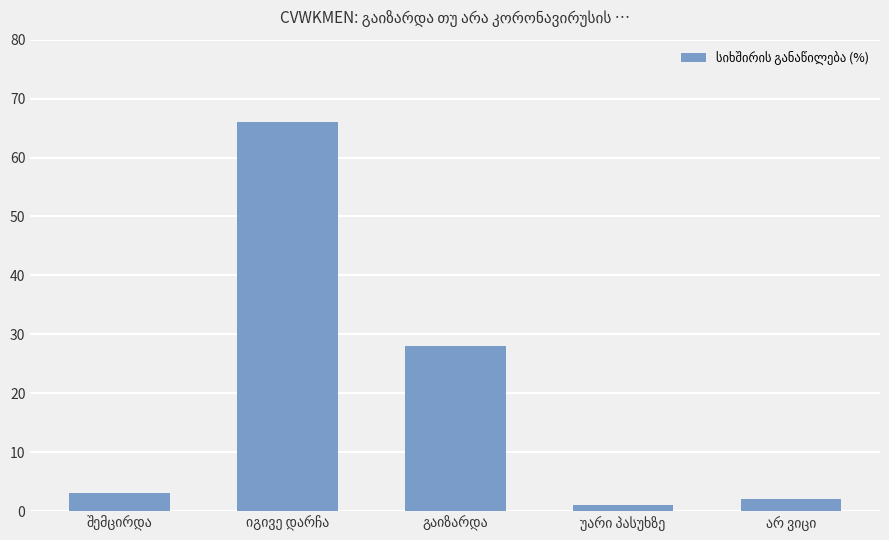

What is the difference between the maximum and second lowest values?

64